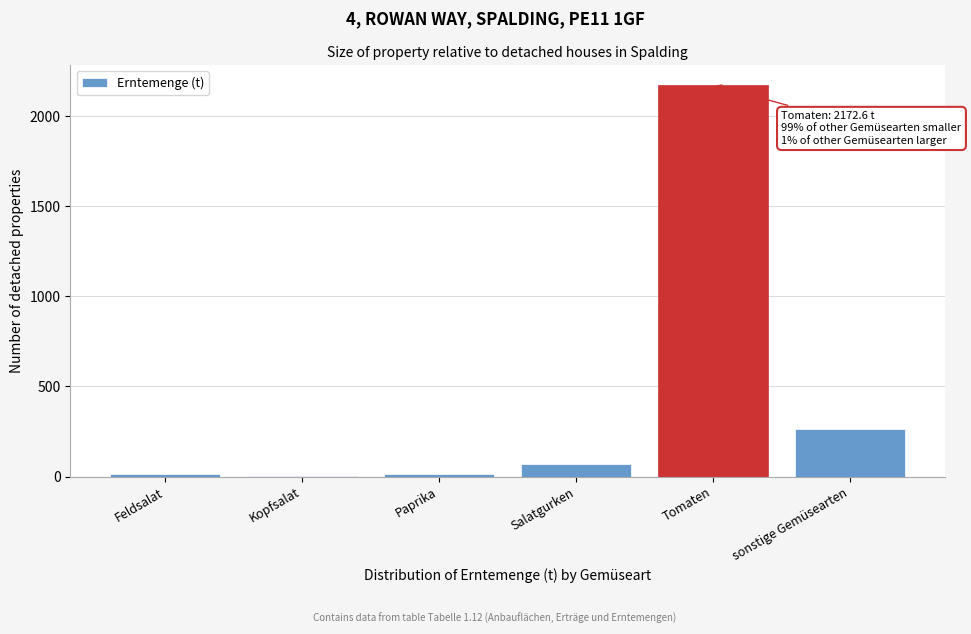

Is it true that the value at Tomaten is 1448.2?

False